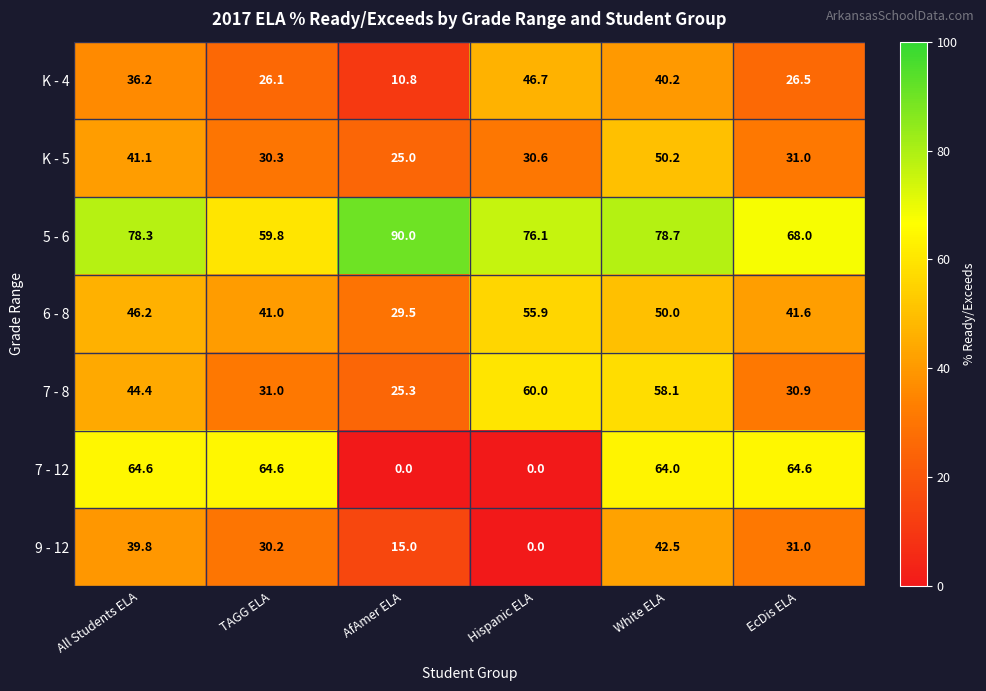

Which series has the largest range (max minus min)?

7 - 12